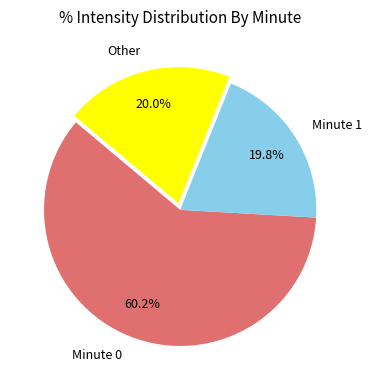

Do Minute 0 and Minute 1 together represent more than half of the pie?

Yes